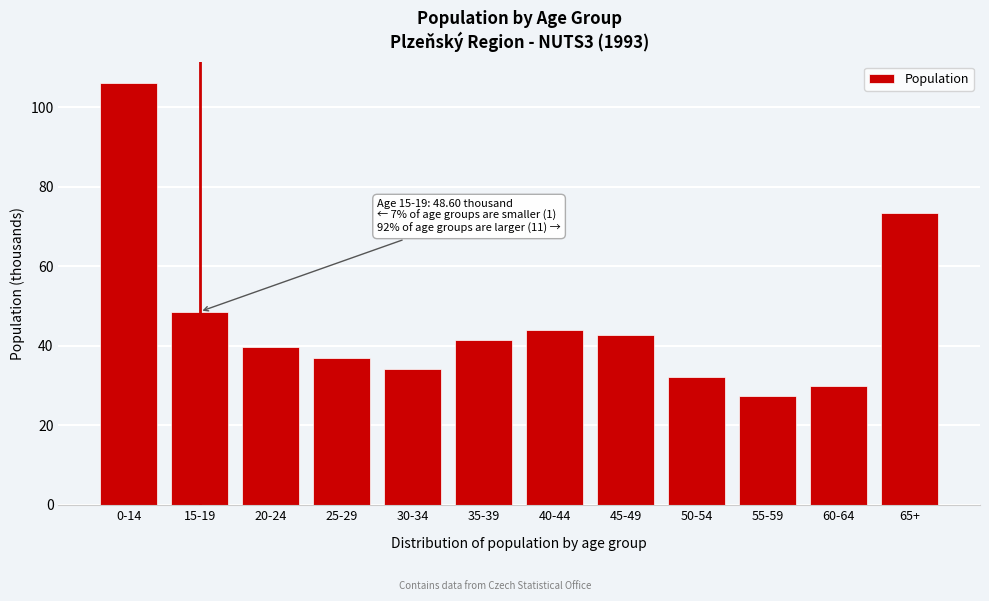

Reading left to right, list all the values displayed in this chart.

0-14=106.2	15-19=48.6	20-24=39.8	25-29=37.0	30-34=34.1	35-39=41.5	40-44=43.9	45-49=42.8	50-54=32.2	55-59=27.4	60-64=29.9	65+=73.5